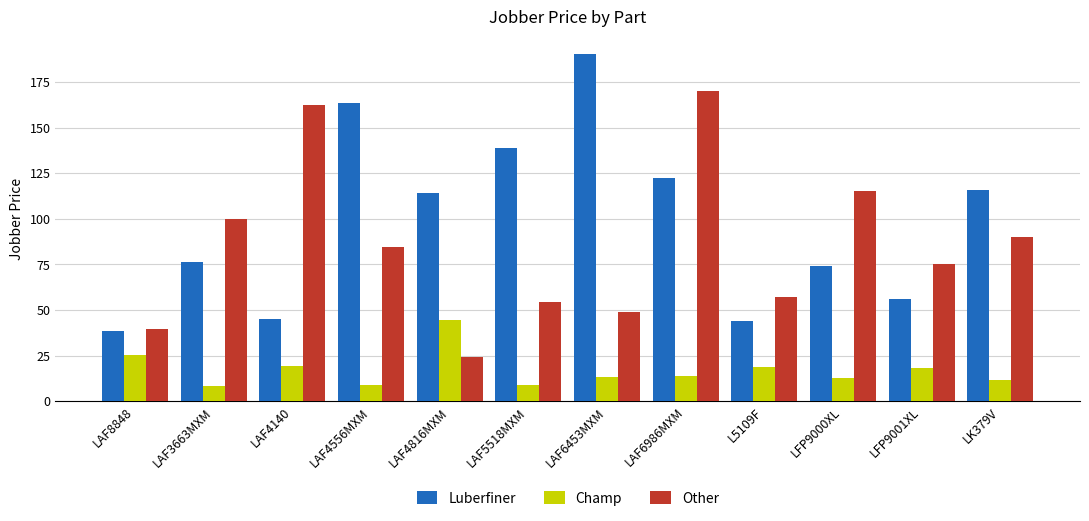

The value of Other at LAF5518MXM is 54.7. True or false?

True